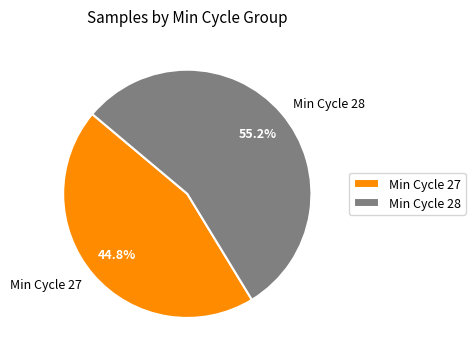

What percentage do Min Cycle 28 and Min Cycle 27 together represent?

100.0%